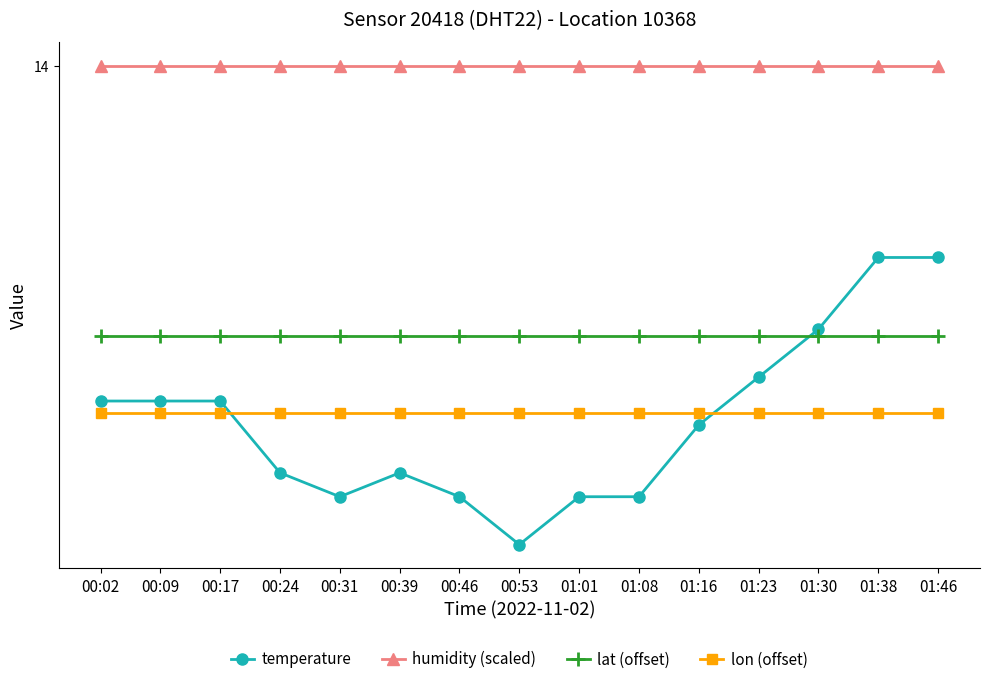

Which series has the widest spread of values?

temperature